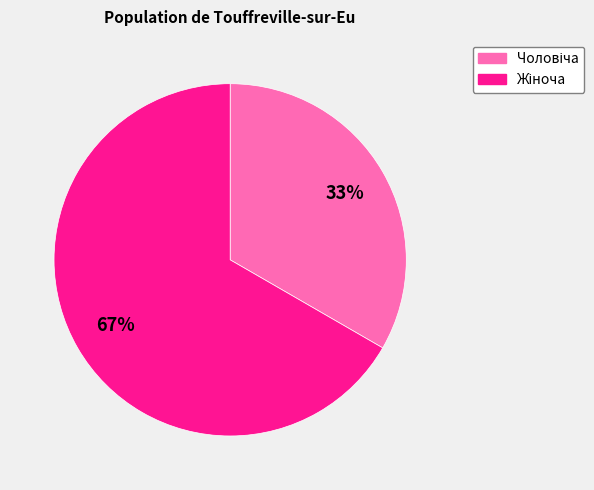

To the nearest percent, what is the average slice percentage?

50%